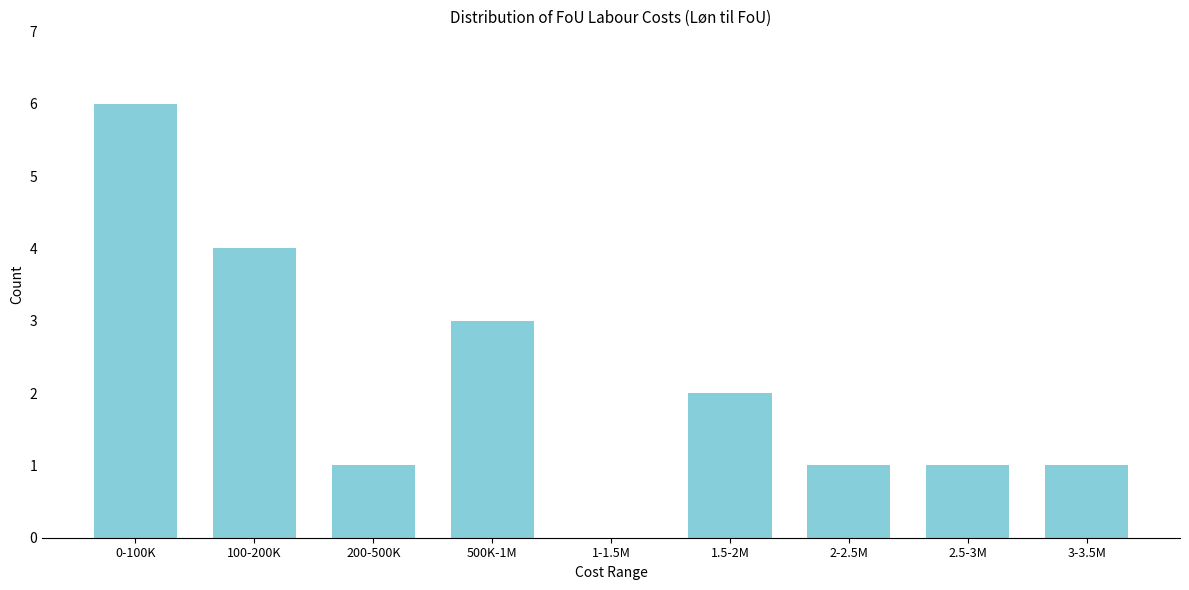

Reading left to right, transcribe all the data shown in this chart.

0-100K=6	100-200K=4	200-500K=1	500K-1M=3	1-1.5M=0	1.5-2M=2	2-2.5M=1	2.5-3M=1	3-3.5M=1